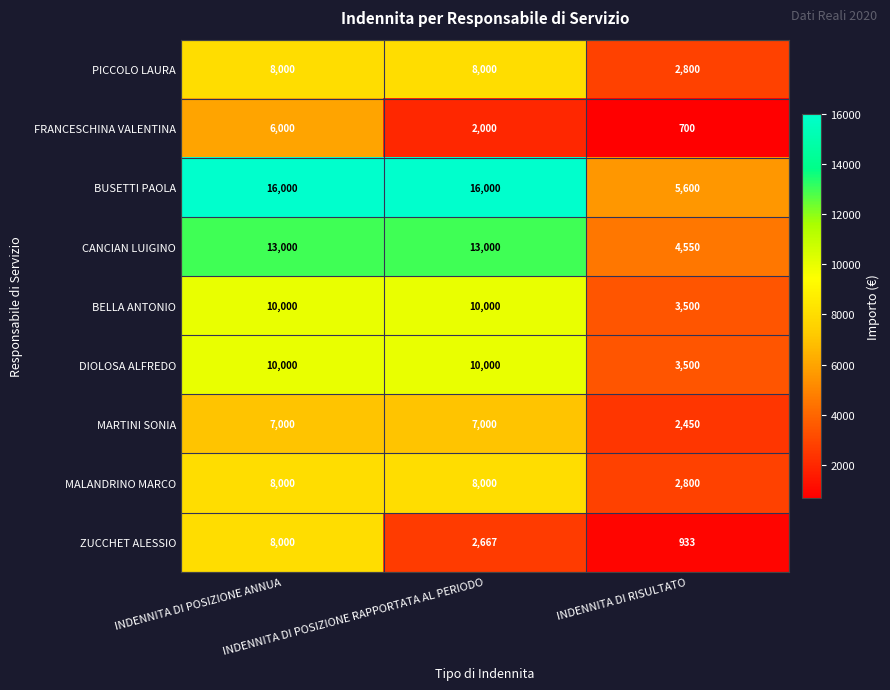

What is the difference between the maximum and minimum values in the ZUCCHET ALESSIO series?

7067